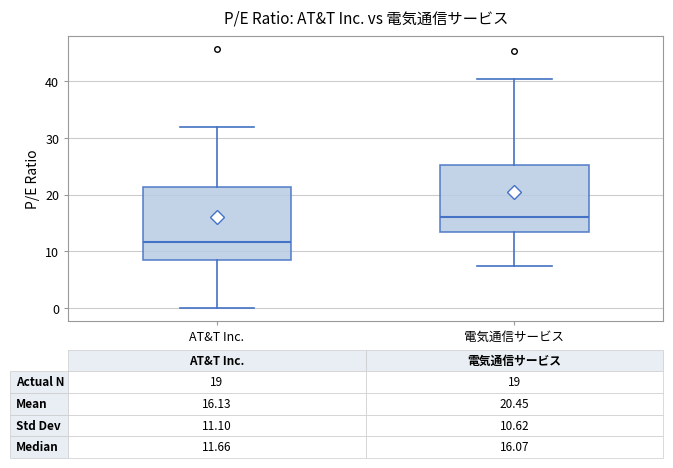

Which box's median line is the highest?

電気通信サービス